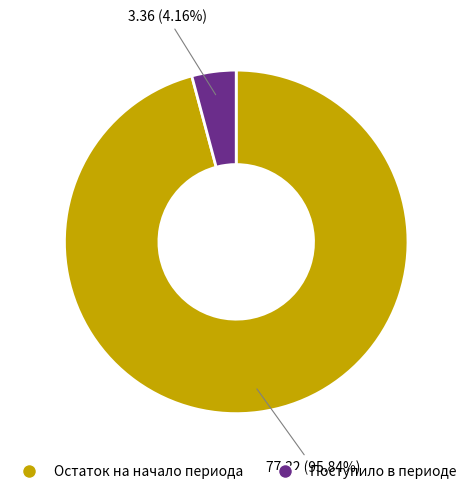

To the nearest percent, what is the average slice percentage?

50%